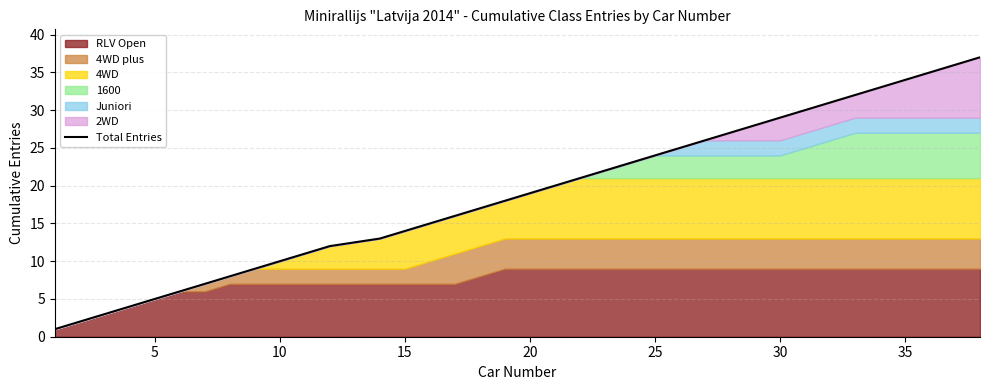

True or false: the data has more than 1 interior local peaks.

False